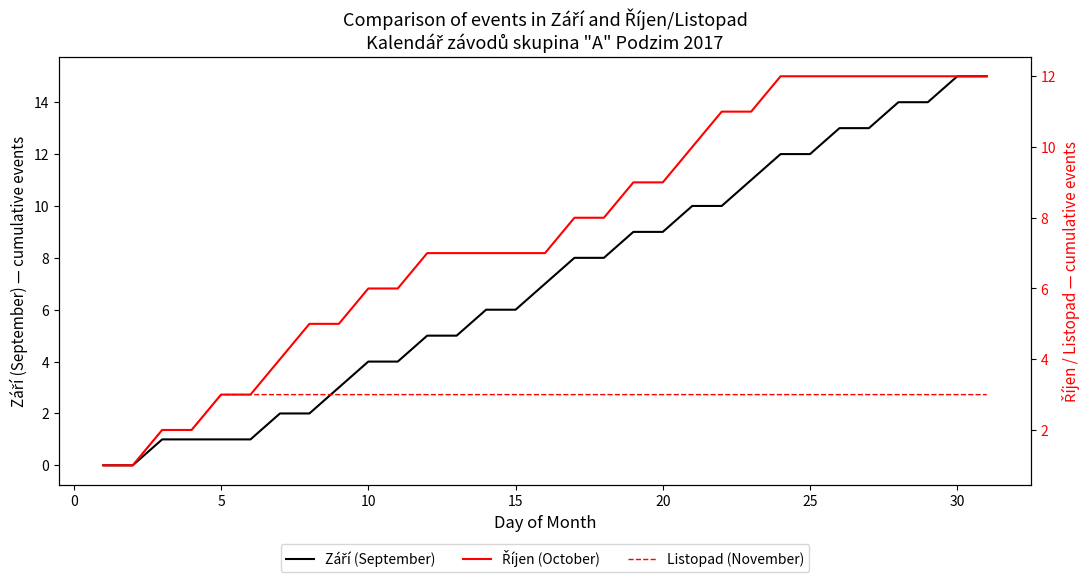

What is the highest value of the Září (September) series?

15